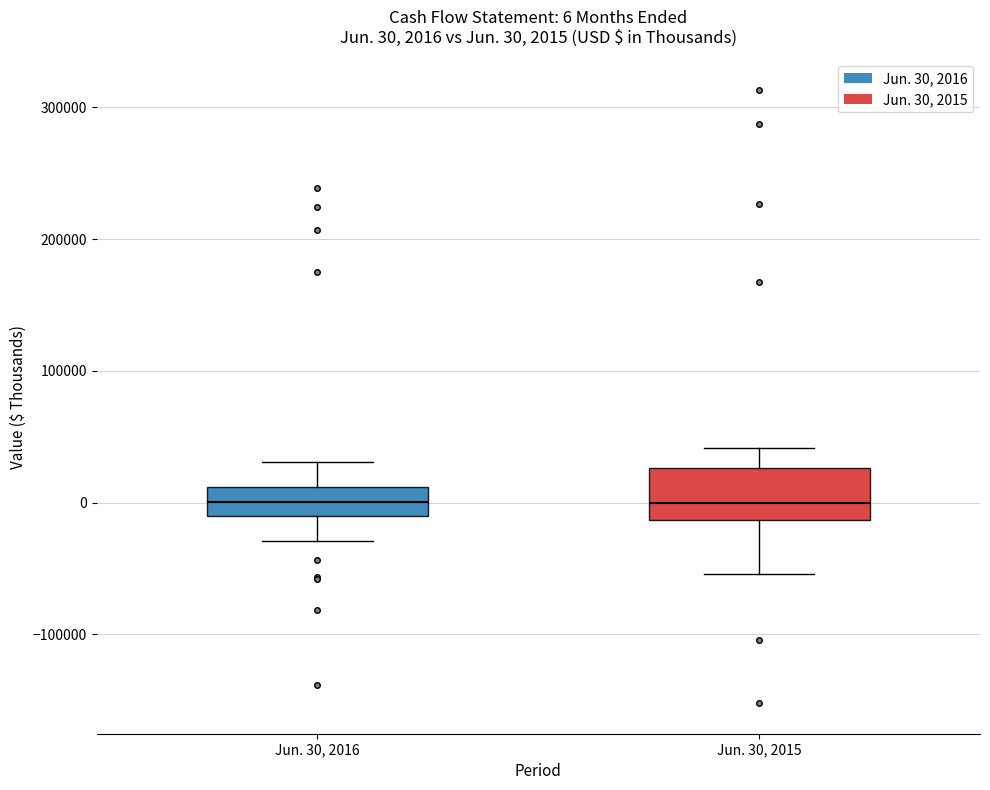

Comparing the boxes themselves (not the whiskers), which one is the tallest?

Jun. 30, 2015